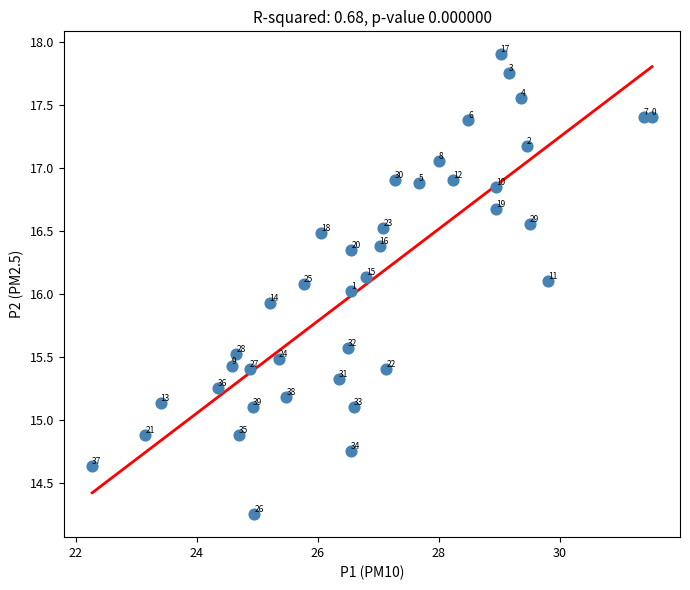

What is the range of X values (max minus min)?

9.2